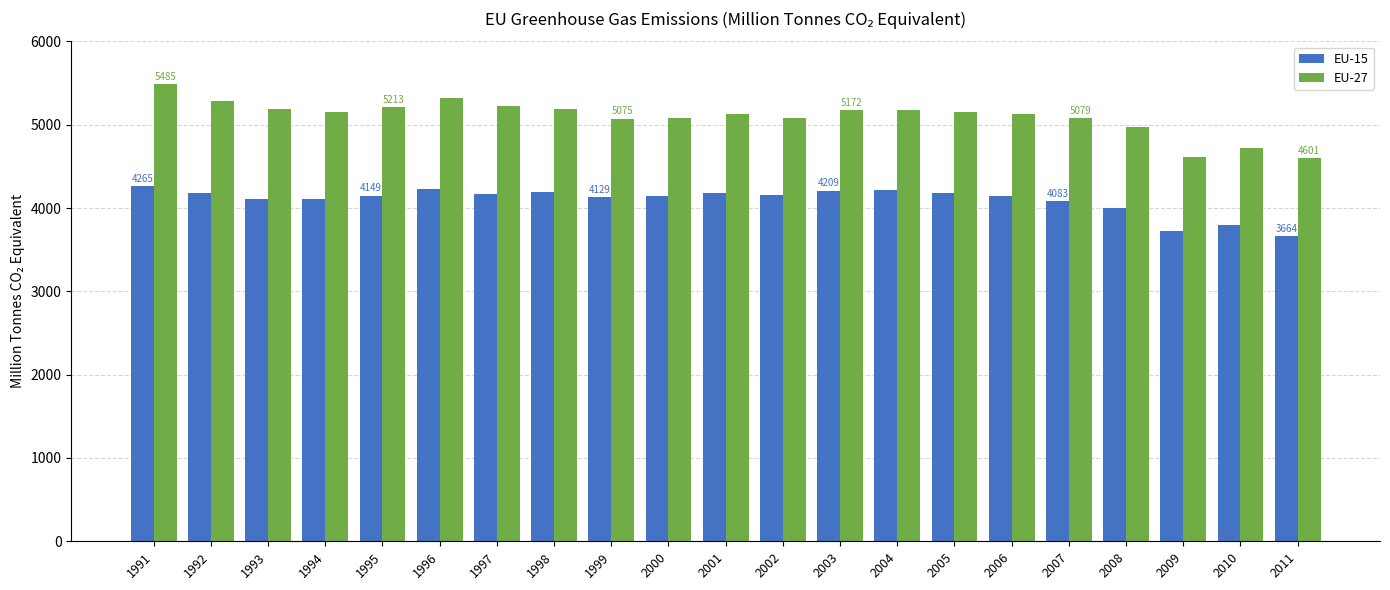

List the series in order of their overall mean, lowest first.

EU-15, EU-27